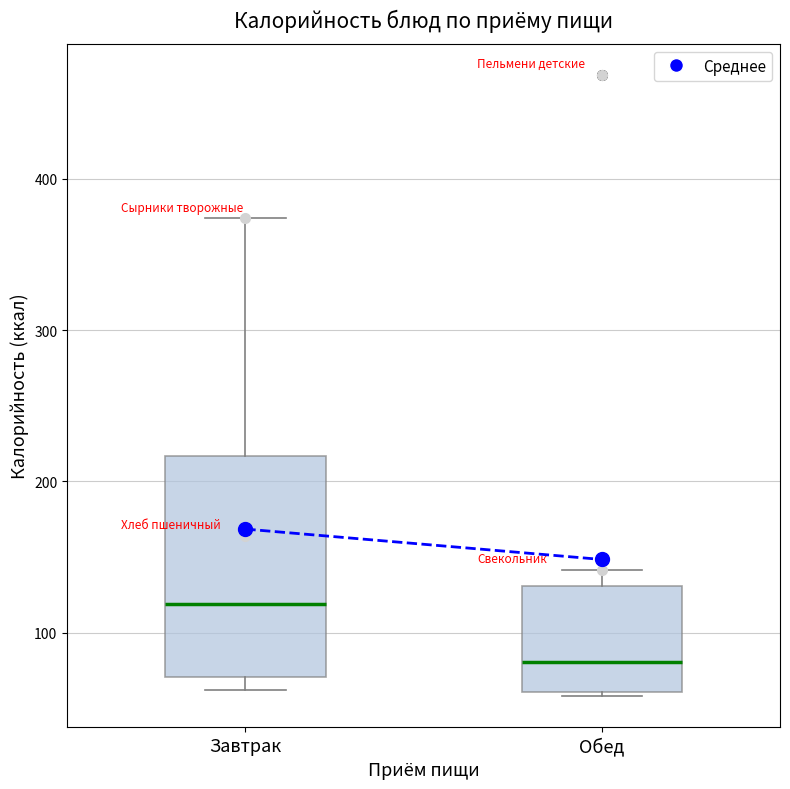

Where does the median line of the box for Обед sit on the y-axis? The values are not printed on the chart, so give them approximately, as read against the axis.

80